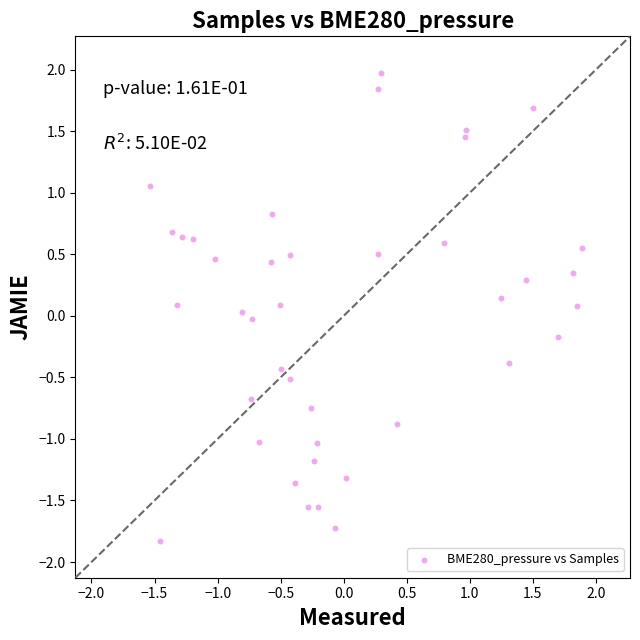

What is the range of X values (max minus min)?

3.4